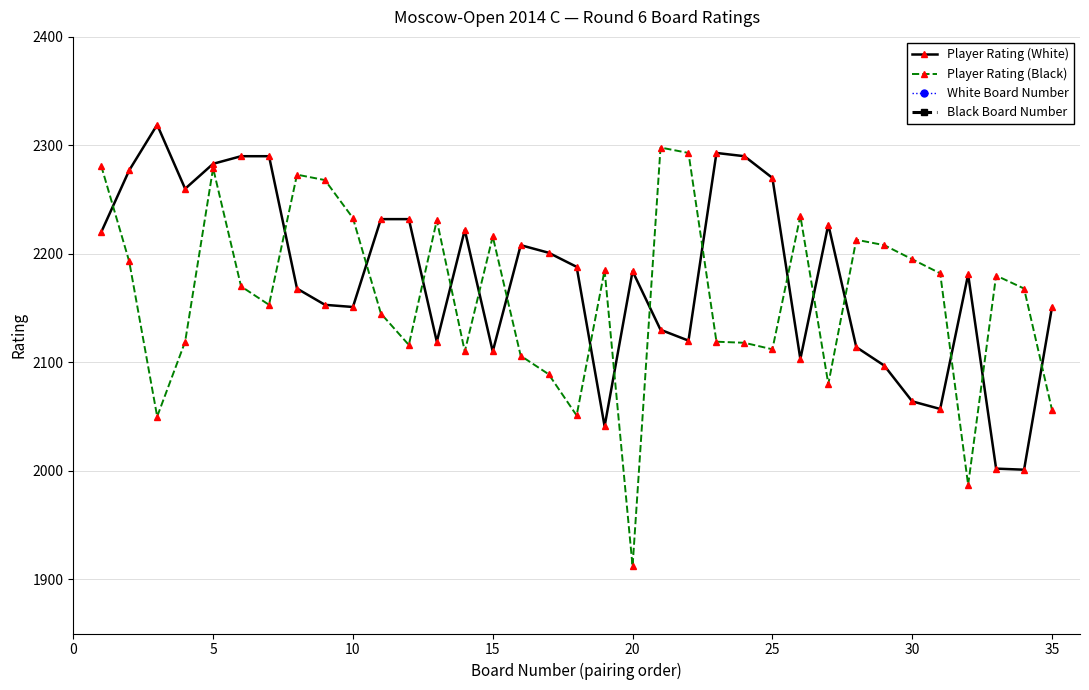

Is it true that Player Rating (Black) equals 1912 at 20?

True